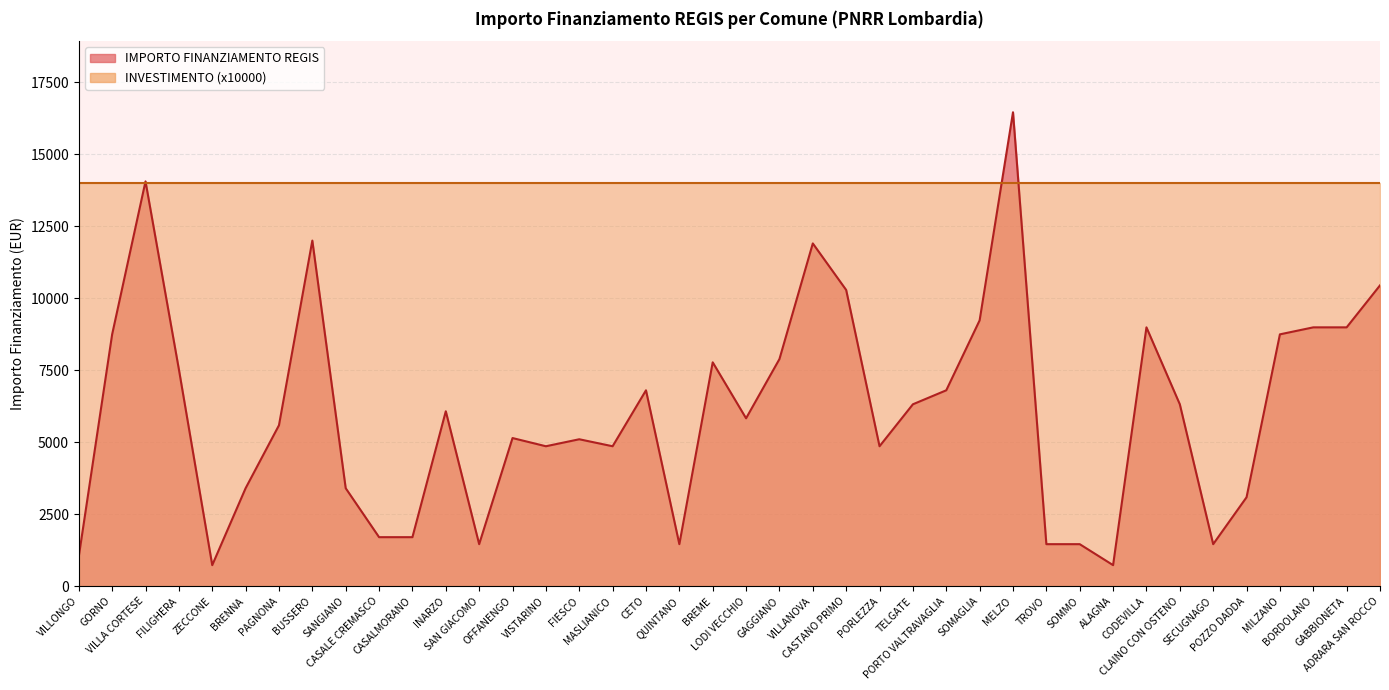

The value at BRENNA is 2047. True or false?

False